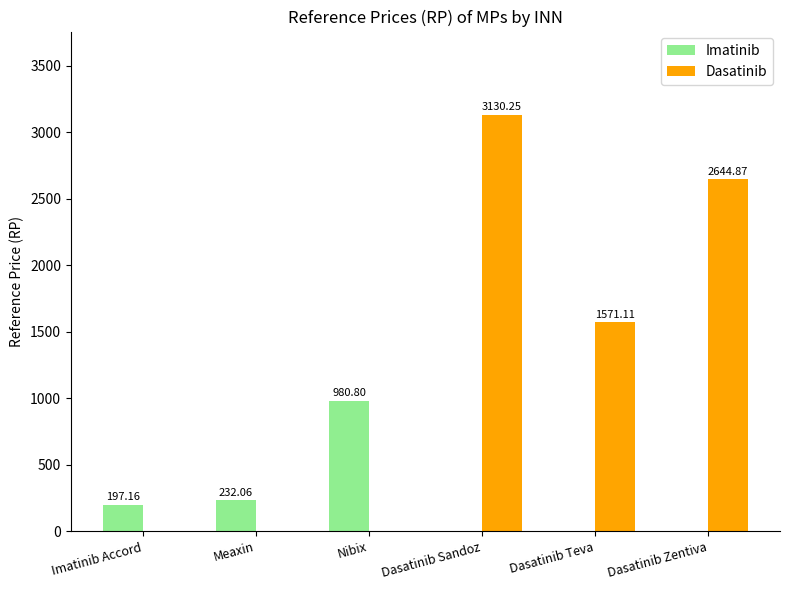

At which label does Dasatinib reach its peak?

Dasatinib Sandoz